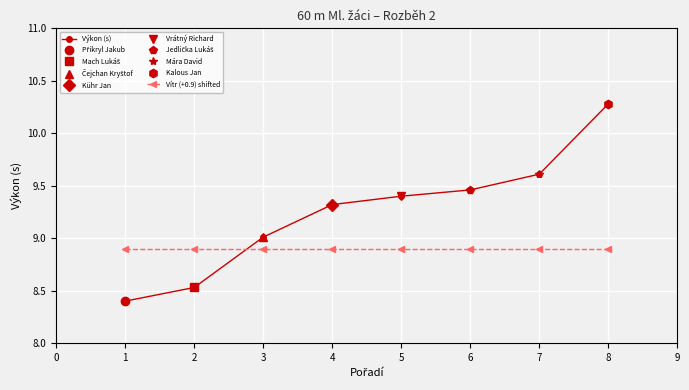

Rank the series at 7 from highest to lowest value.

Výkon (s), Vítr (+0.9) shifted